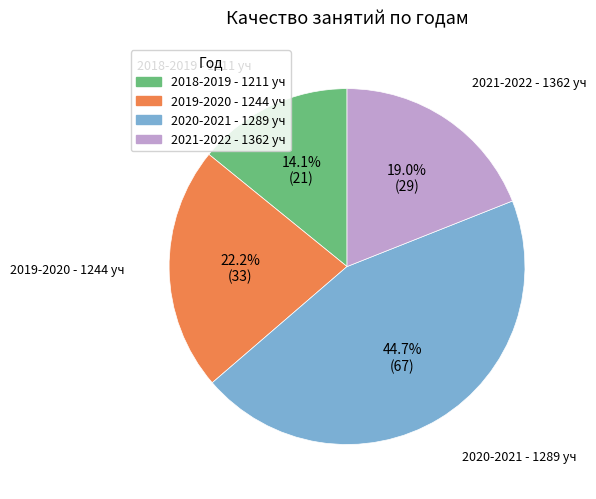

To the nearest percent, what is the average slice percentage?

25%